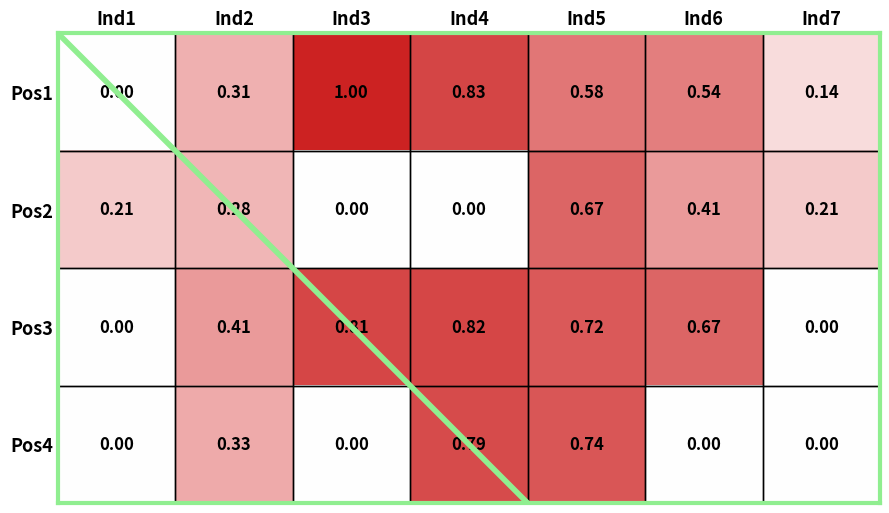

Is the value of Pos2 at Ind6 greater than the value of Pos3 at Ind4?

No